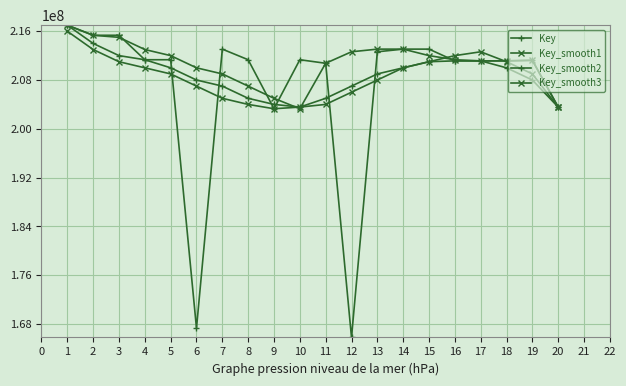

What is the spread (max minus min) of values at 15?

2065330